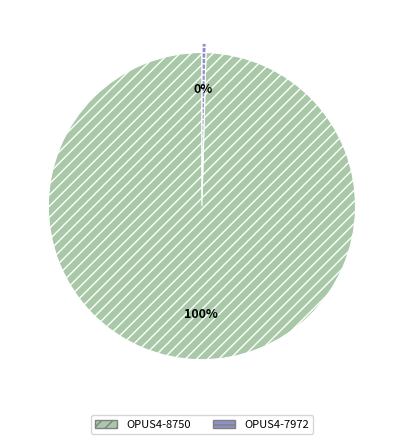

Between OPUS4-7972 and OPUS4-8750, which is larger?

OPUS4-8750